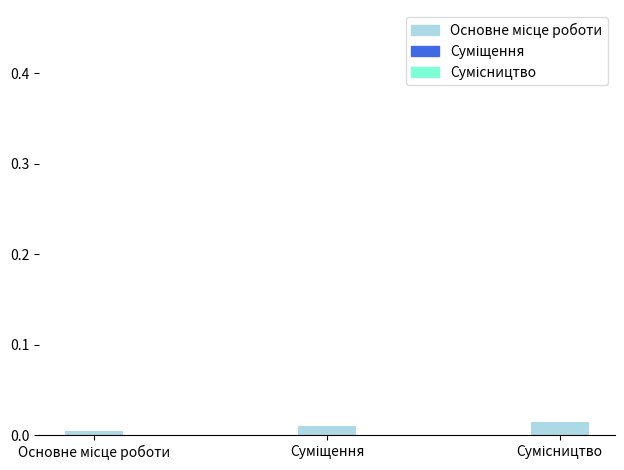

Count the values in the range 0 to 1.

3